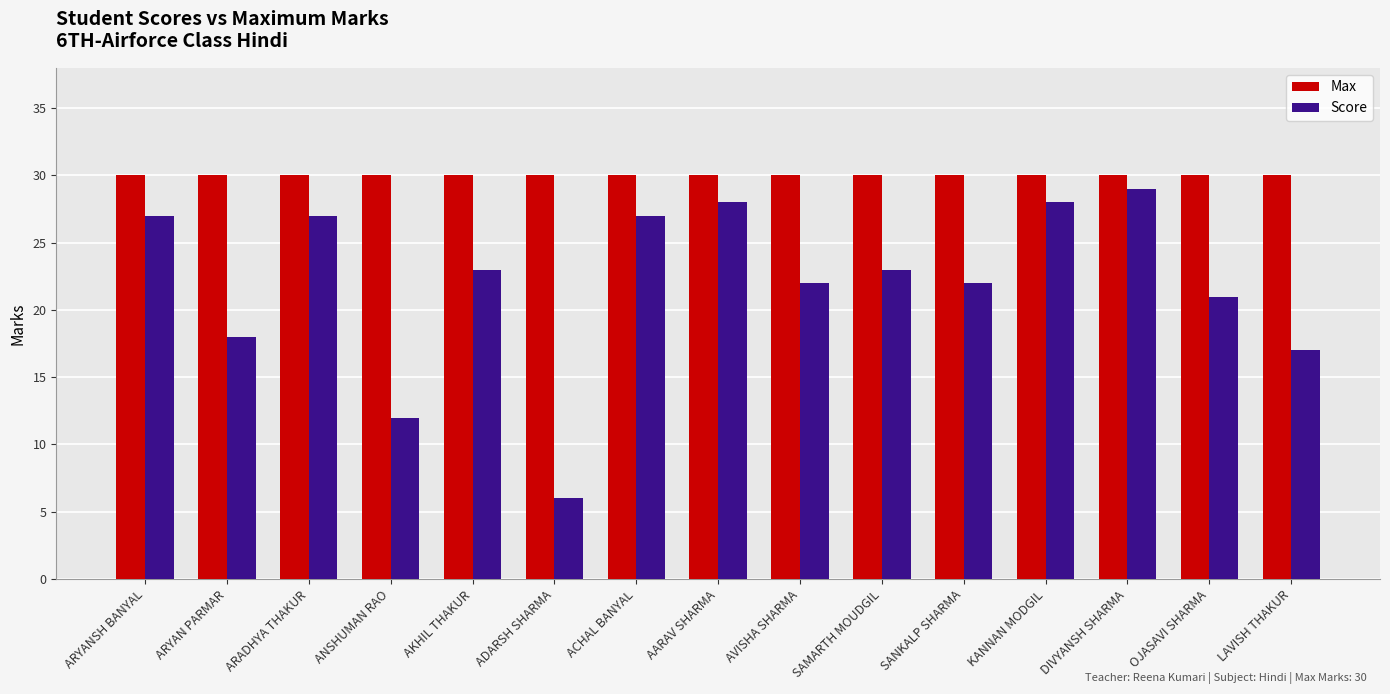

What is the highest value of the Max series?

30